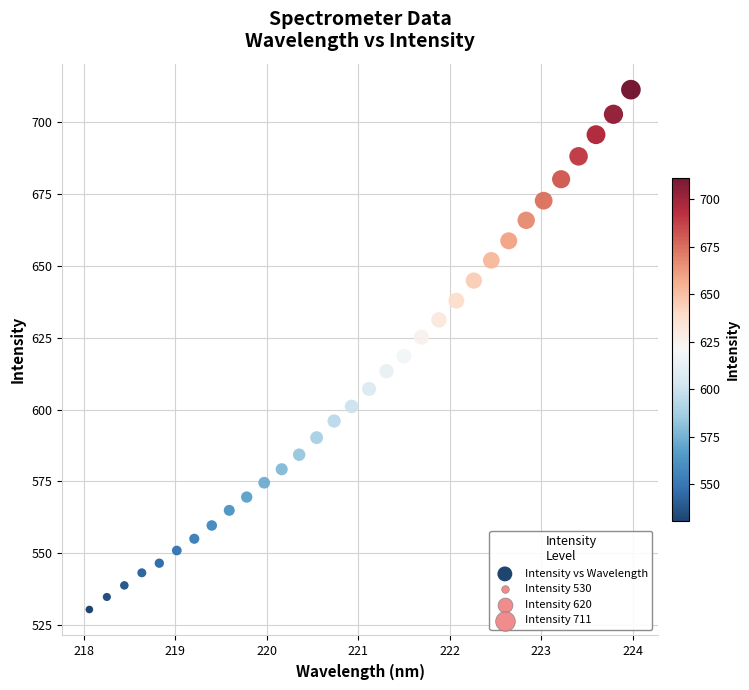

What is the range of Y values (max minus min)?

180.6